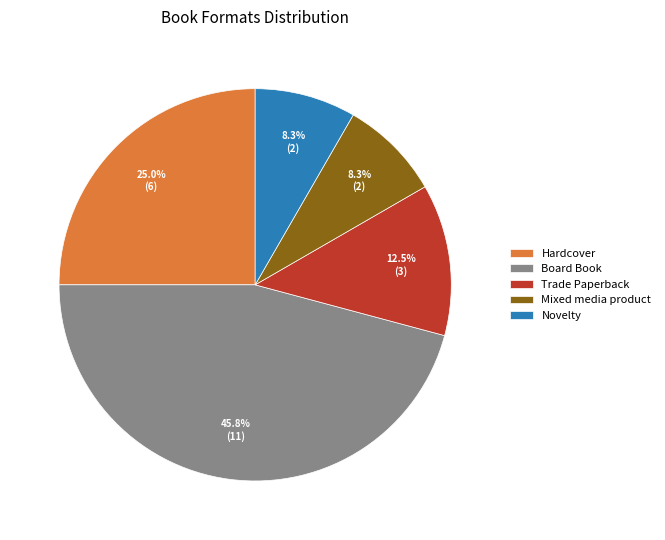

What is the largest slice in the pie chart?

Board Book